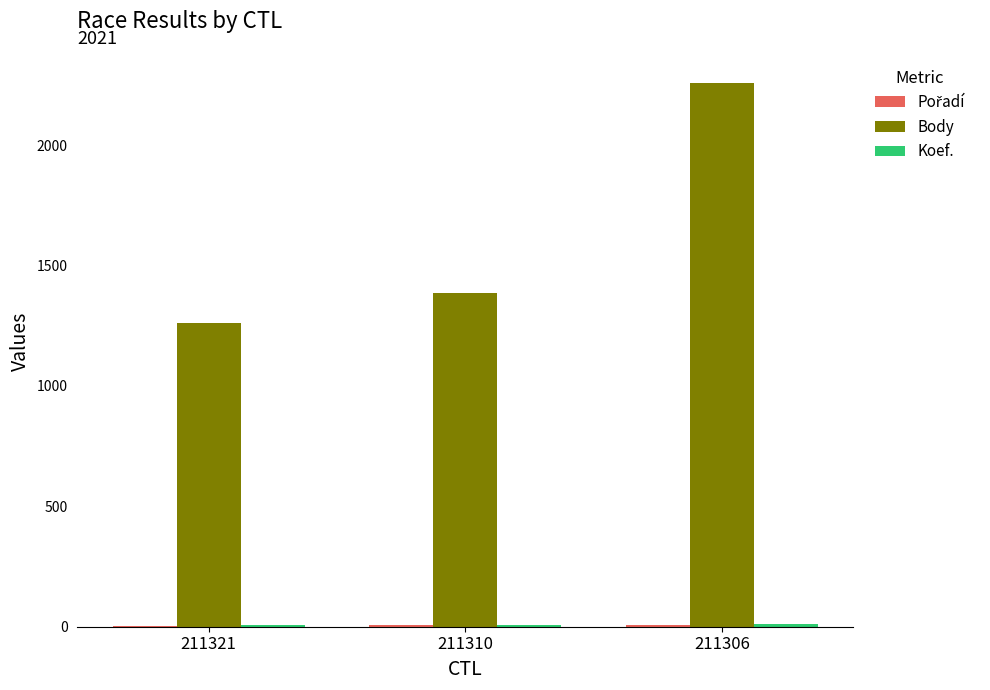

At which label is Body closest to 1759?

211310